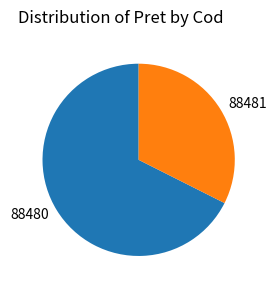

Rank the categories by value from lowest to highest.

88481, 88480